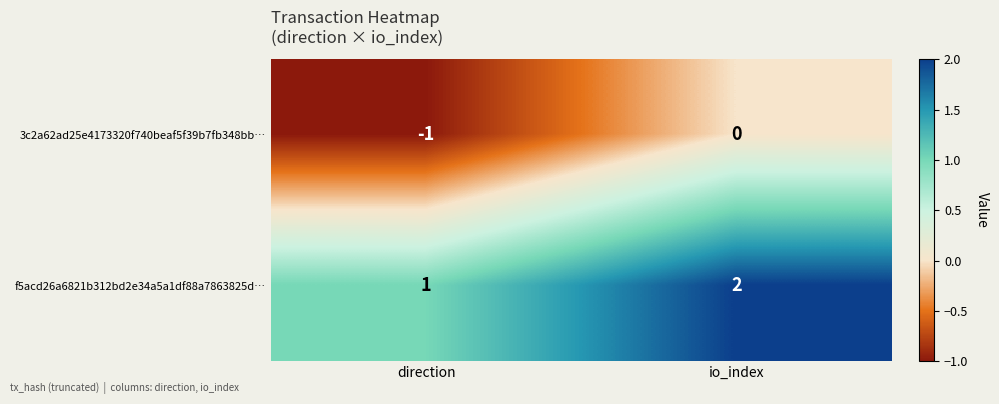

List the series in order of their peak value, highest first.

f5acd26a6821b312bd2e34a5a1df88a7863825d…, 3c2a62ad25e4173320f740beaf5f39b7fb348bb…